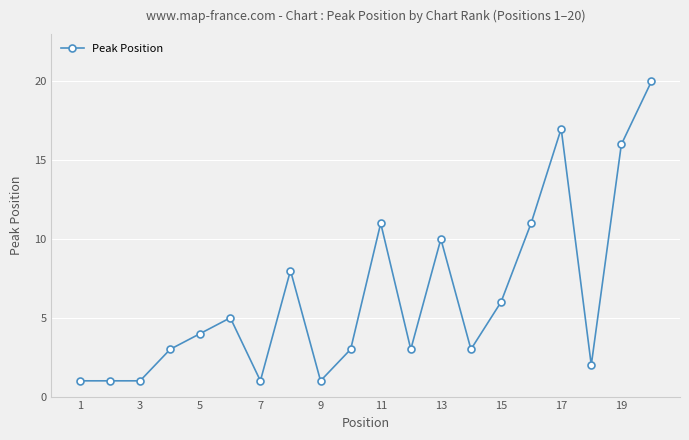

True or false: the data has more than 1 interior local peaks.

True